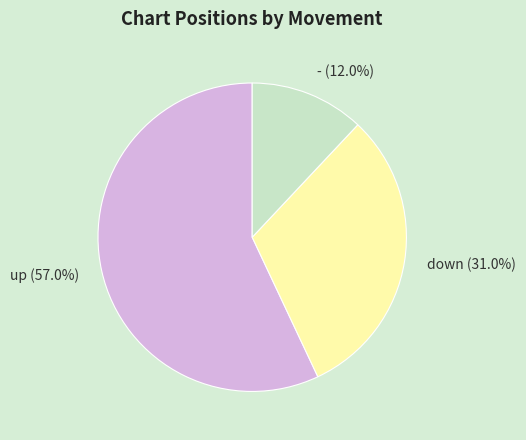

Count the number of slices in the pie.

3